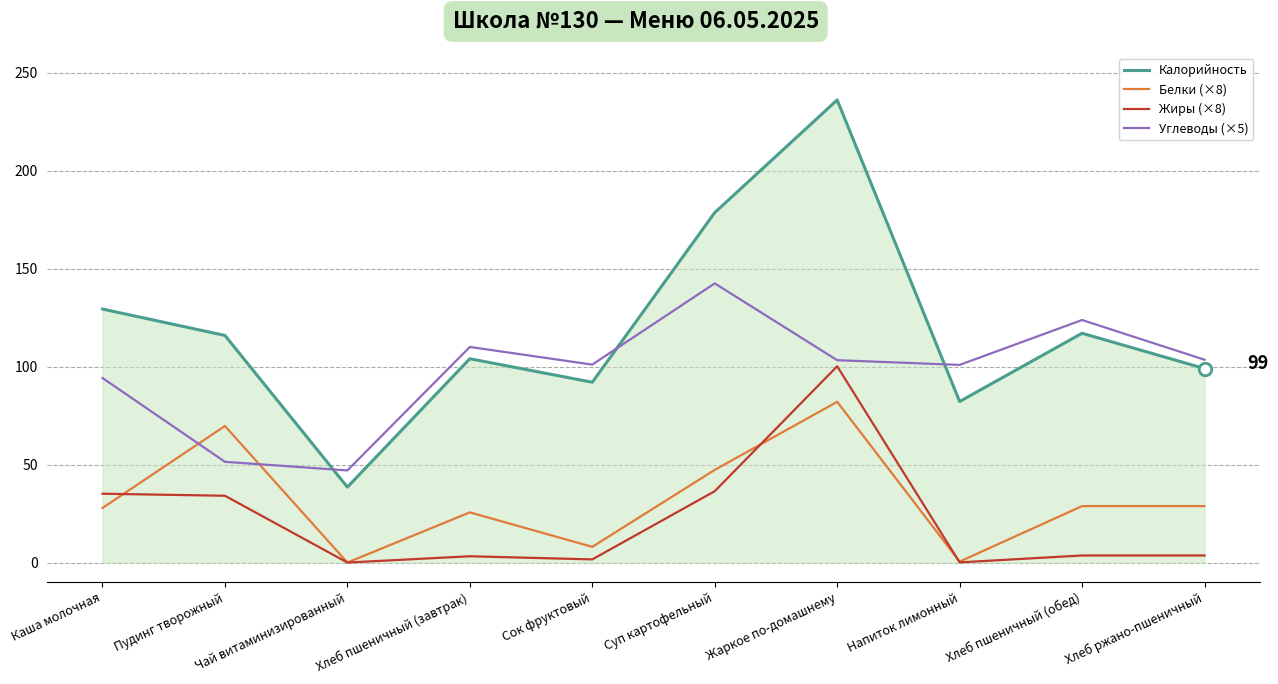

Is it true that Углеводы (×5) equals 103.2 at Жаркое по-домашнему?

True